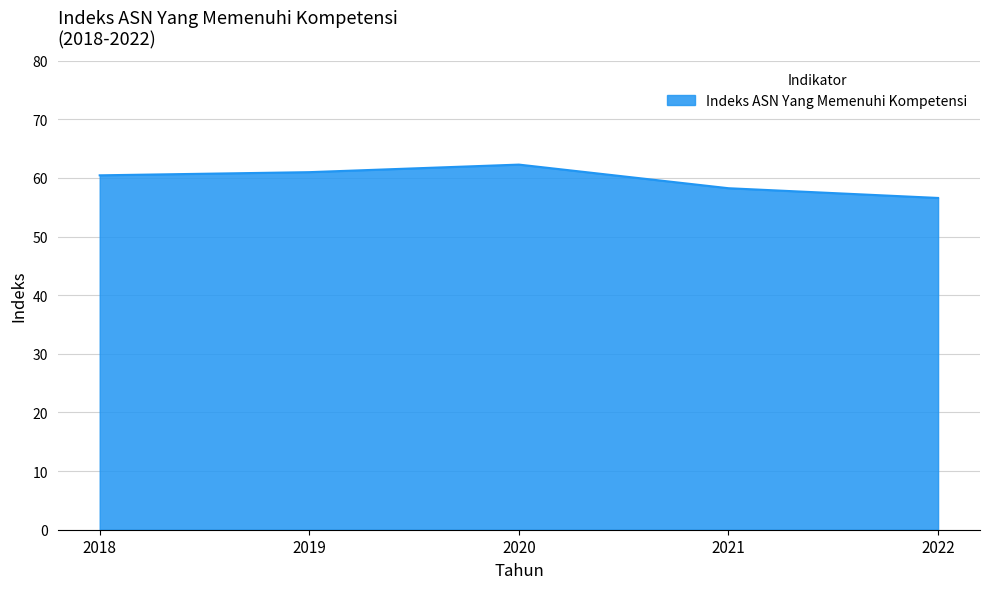

What is the change in value from 2019 to 2021?

-2.7